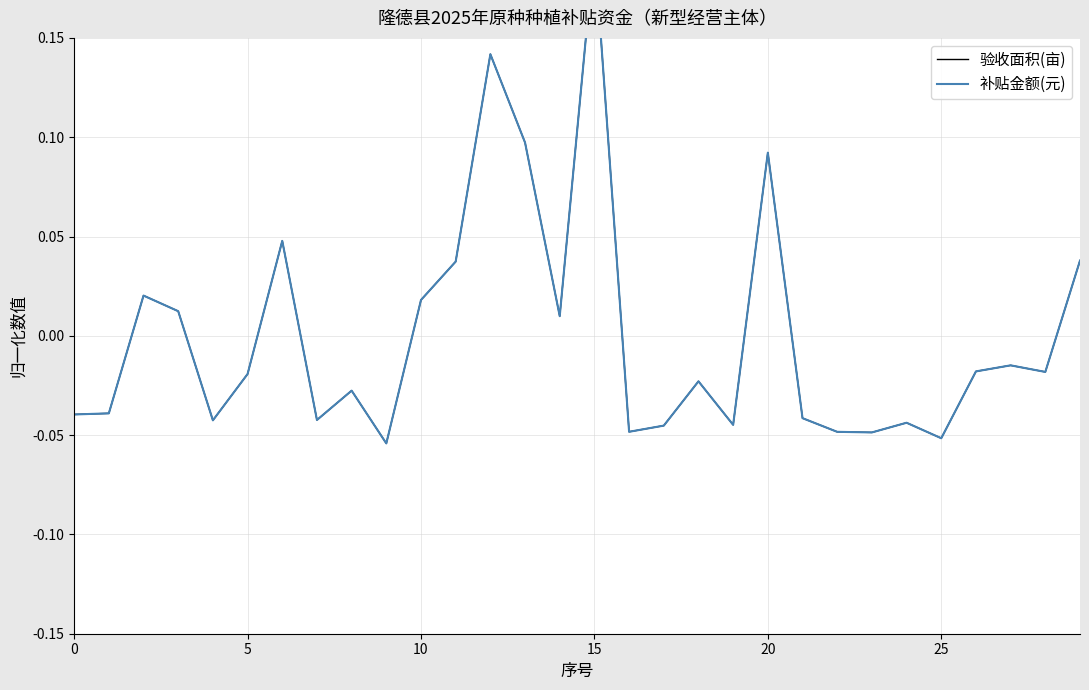

Which series has the widest spread of values?

验收面积(亩)